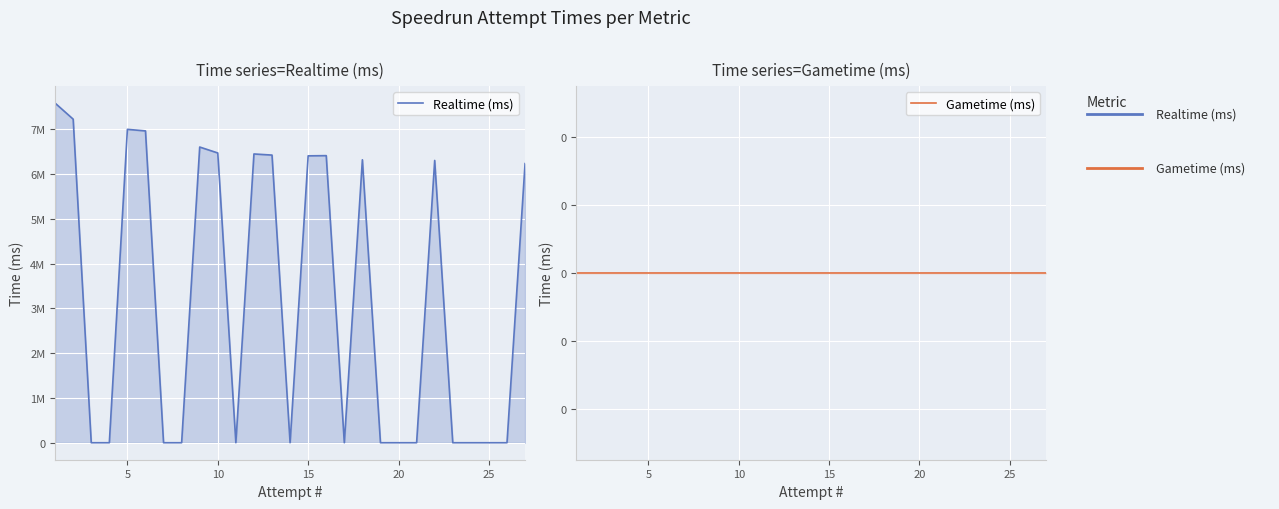

How many interior local peaks does the Realtime (ms) series have?

6